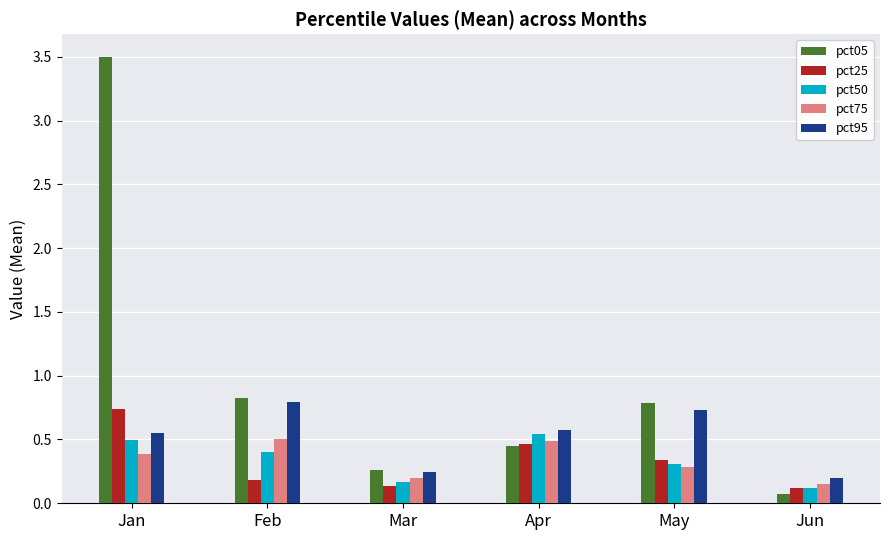

Count the pct25 values in the range 0 to 1.

6